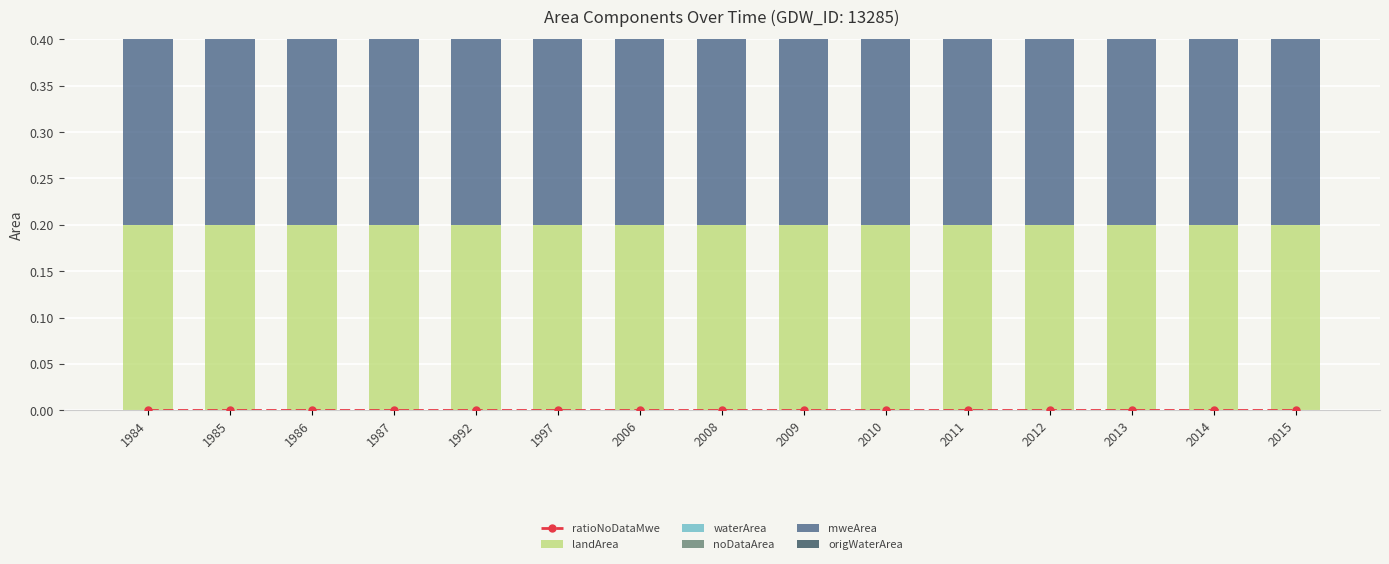

Reading left to right, transcribe all the data shown in this chart.

ratioNoDataMwe: 1984=0.0	1985=0.0	1986=0.0	1987=0.0	1992=0.0	1997=0.0	2006=0.0	2008=0.0	2009=0.0	2010=0.0	2011=0.0	2012=0.0	2013=0.0	2014=0.0	2015=0.0
landArea: 1984=0.2	1985=0.2	1986=0.2	1987=0.2	1992=0.2	1997=0.2	2006=0.2	2008=0.2	2009=0.2	2010=0.2	2011=0.2	2012=0.2	2013=0.2	2014=0.2	2015=0.2
waterArea: 1984=0.0	1985=0.0	1986=0.0	1987=0.0	1992=0.0	1997=0.0	2006=0.0	2008=0.0	2009=0.0	2010=0.0	2011=0.0	2012=0.0	2013=0.0	2014=0.0	2015=0.0
noDataArea: 1984=0.0	1985=0.0	1986=0.0	1987=0.0	1992=0.0	1997=0.0	2006=0.0	2008=0.0	2009=0.0	2010=0.0	2011=0.0	2012=0.0	2013=0.0	2014=0.0	2015=0.0
mweArea: 1984=0.2	1985=0.2	1986=0.2	1987=0.2	1992=0.2	1997=0.2	2006=0.2	2008=0.2	2009=0.2	2010=0.2	2011=0.2	2012=0.2	2013=0.2	2014=0.2	2015=0.2
origWaterArea: 1984=0.0	1985=0.0	1986=0.0	1987=0.0	1992=0.0	1997=0.0	2006=0.0	2008=0.0	2009=0.0	2010=0.0	2011=0.0	2012=0.0	2013=0.0	2014=0.0	2015=0.0